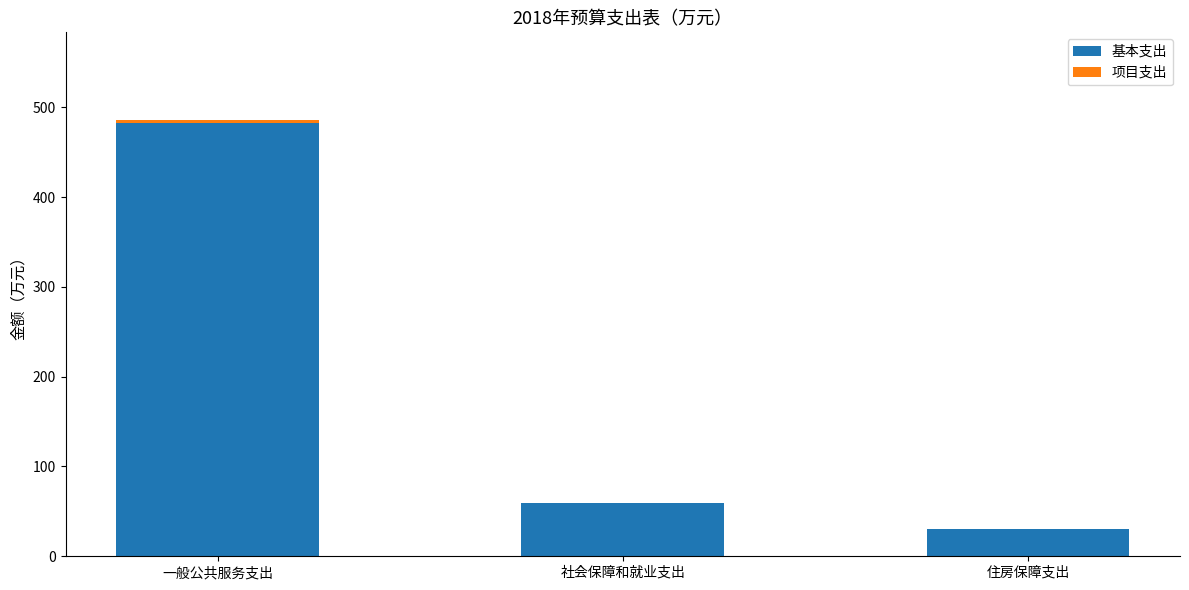

At which category is the sum across all series the highest?

一般公共服务支出